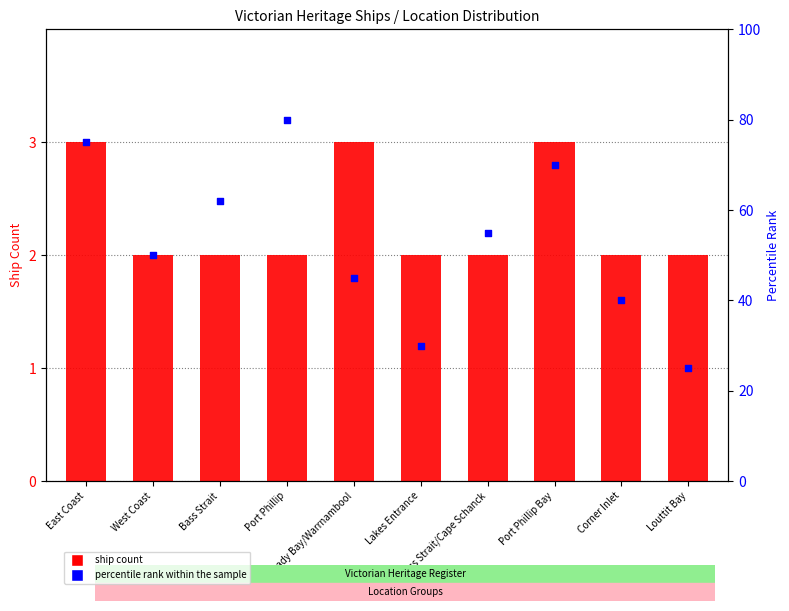

What are all the series names shown in the legend?

ship count, percentile rank within the sample